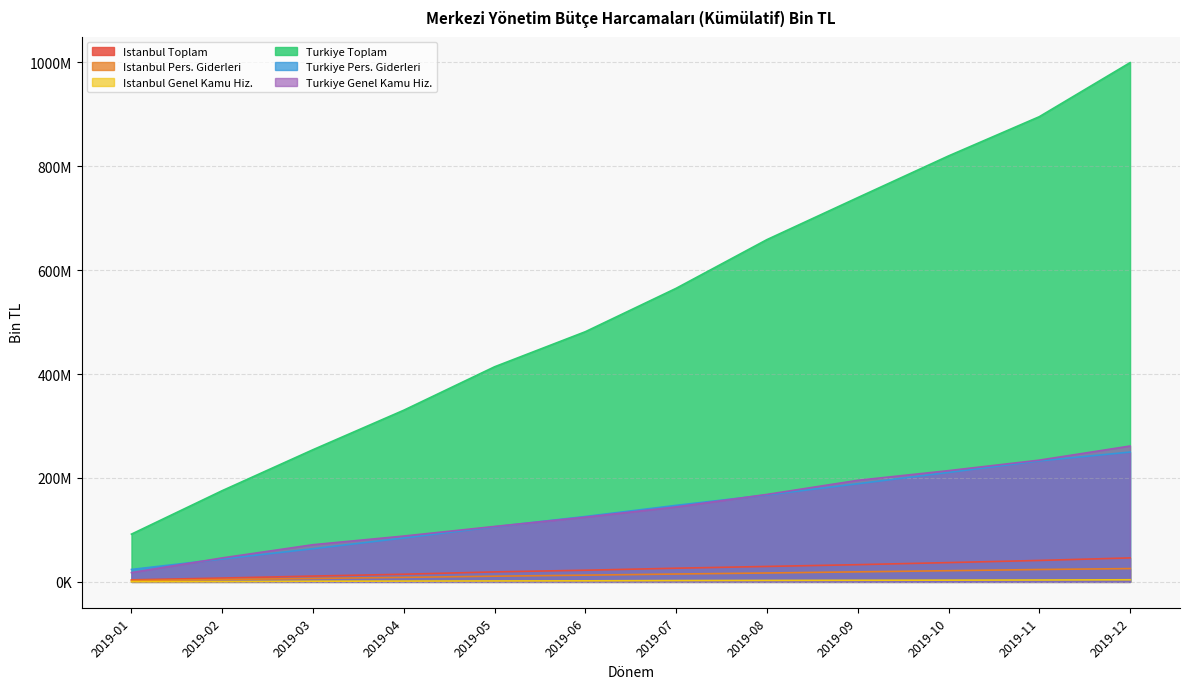

What is the difference between the second highest and minimum values in the Istanbul Genel Kamu Hiz. series?

3295347